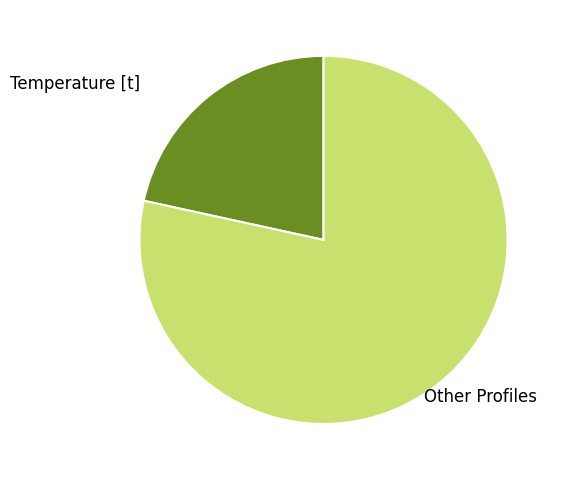

Is there a majority slice in this chart?

Yes